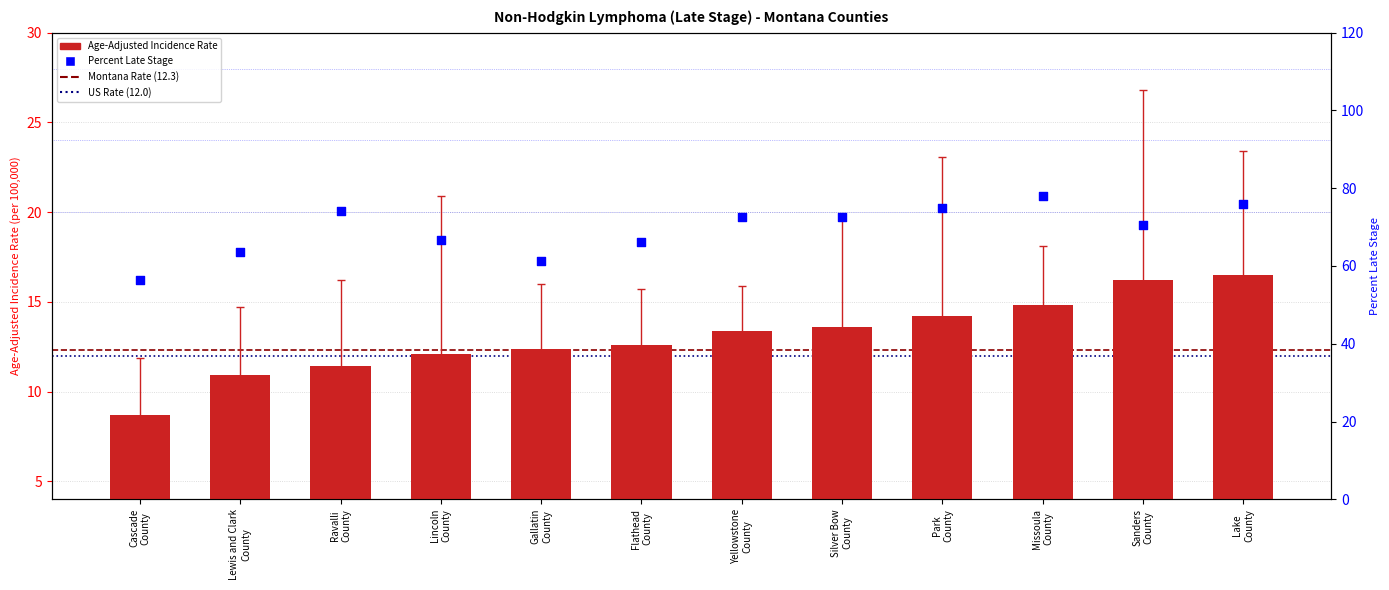

Which series has the largest total across all categories?

Percent Late Stage